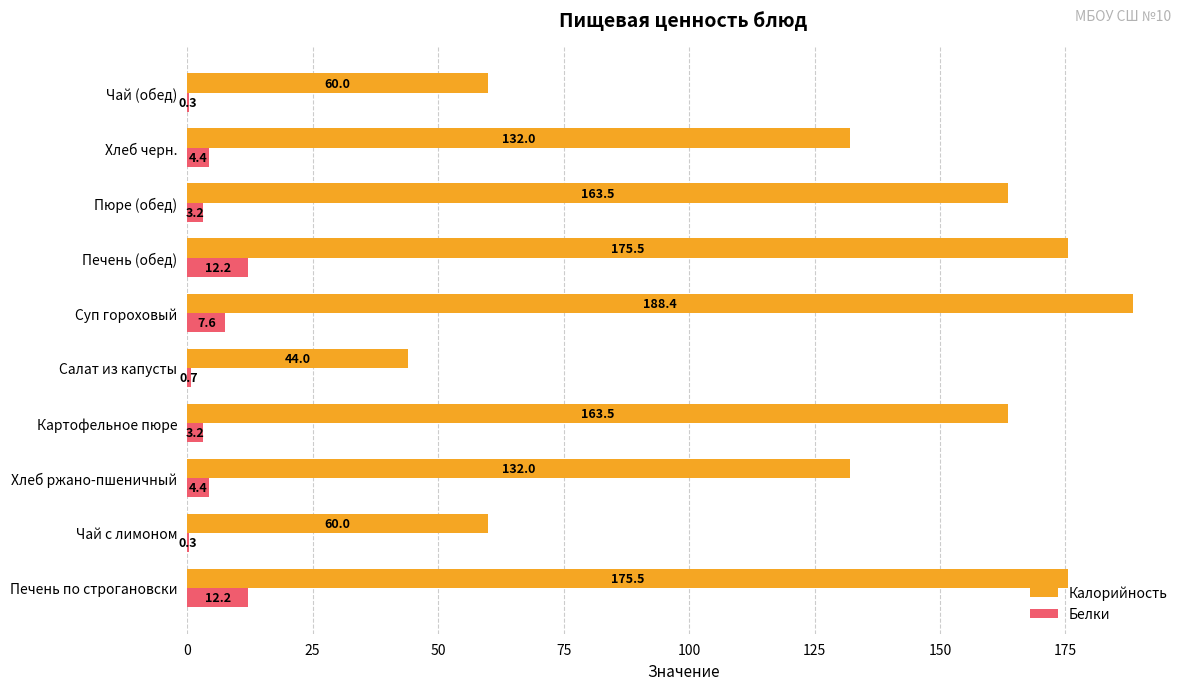

What is the sum of the Калорийность values at Картофельное пюре and Чай (обед)?

223.5